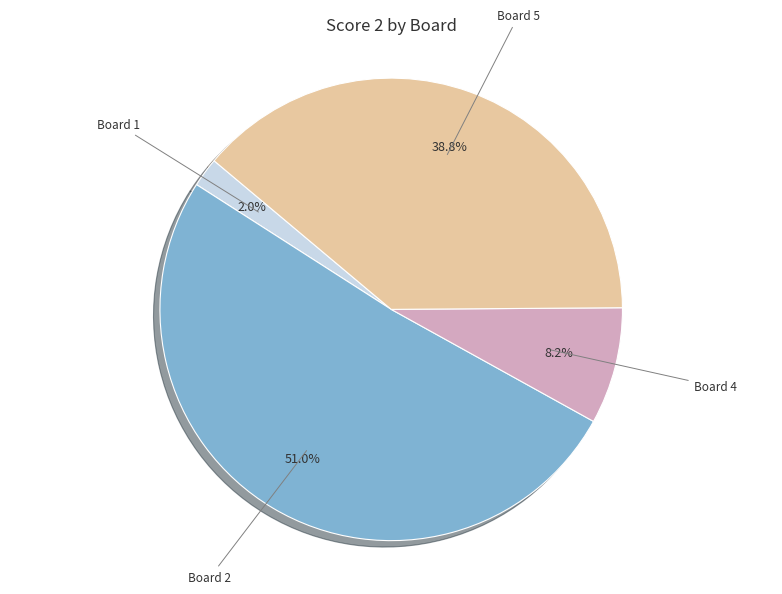

Is there any slice that represents more than half of the pie?

Yes